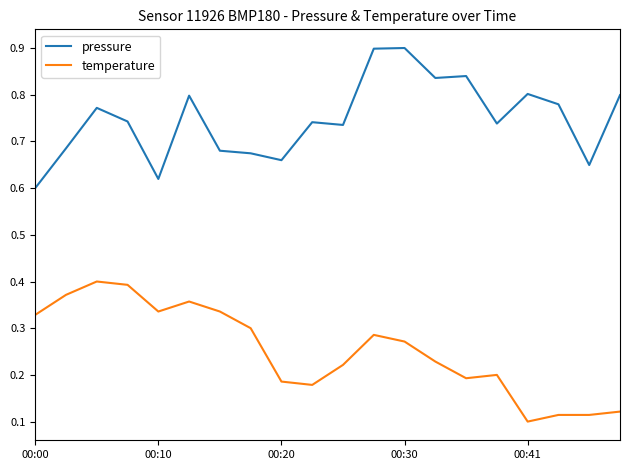

True or false: pressure and temperature cross at least once.

False